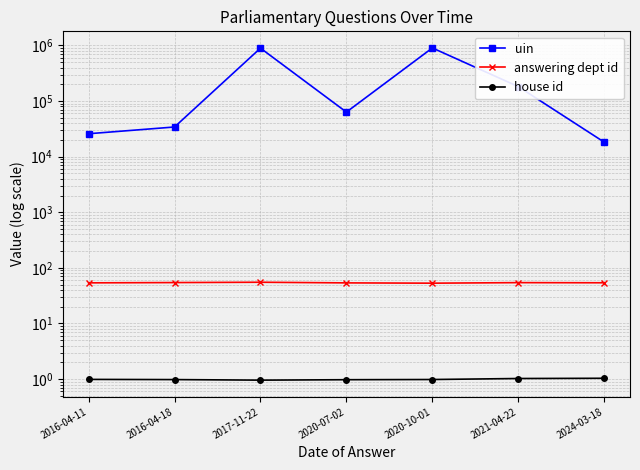

At how many categories does at least one series exceed 656277?

2